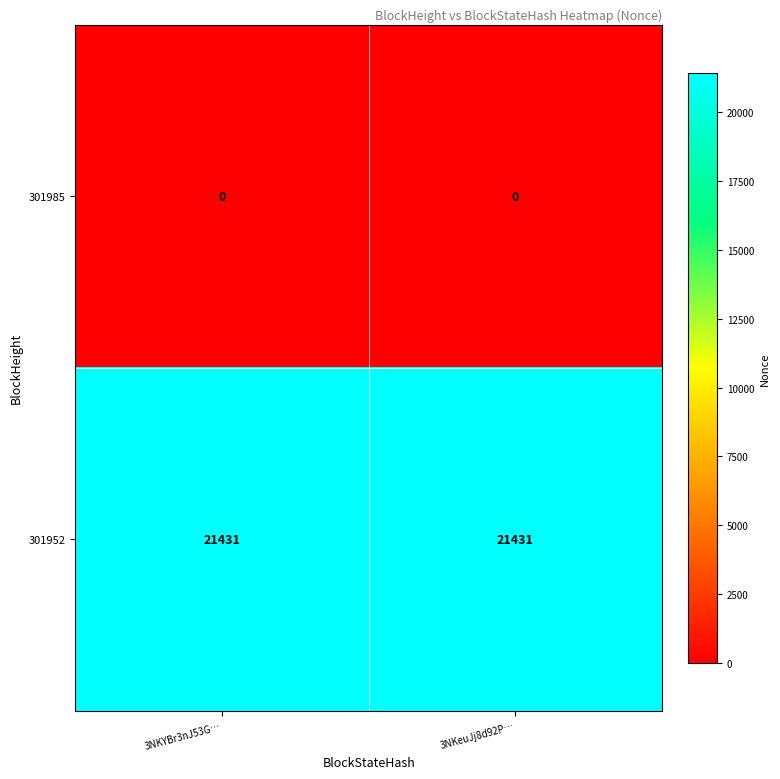

Reading left to right, list all the values displayed in this chart.

301985: 0	0
301952: 21431	21431